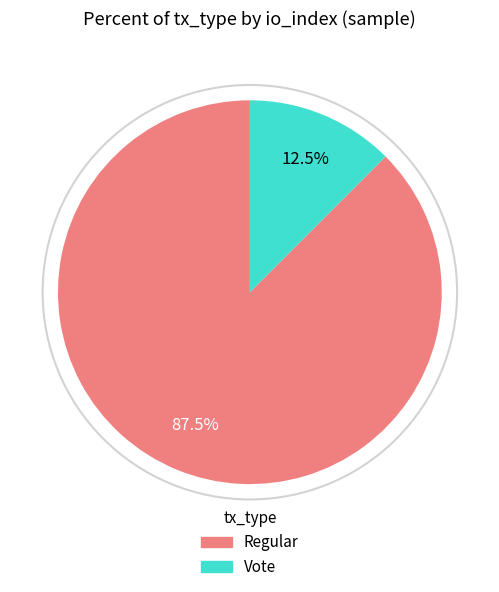

Is Vote the majority of the pie?

No